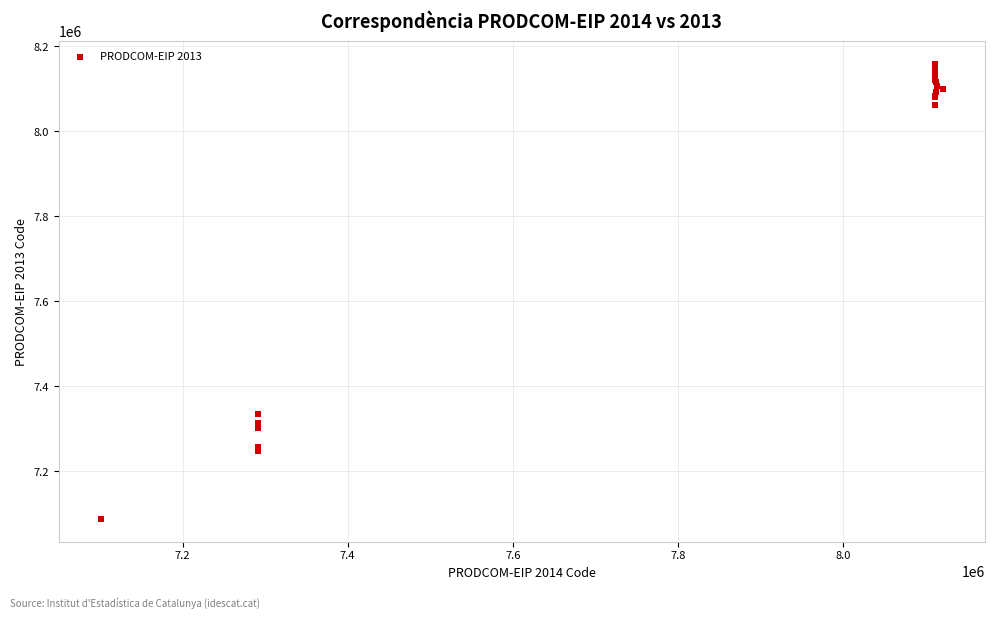

What Y value in the scatter plot is closest to 7623340?

7336171.4